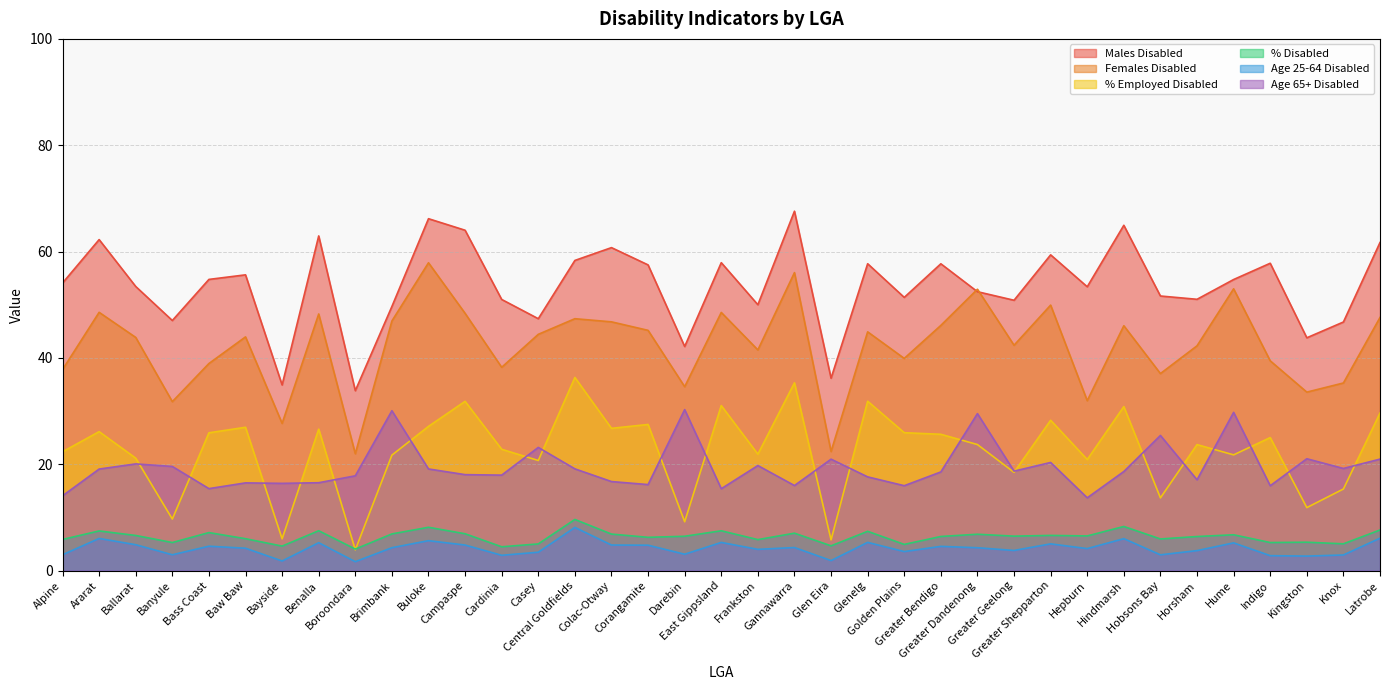

Which category has the highest value across all series?

Gannawarra